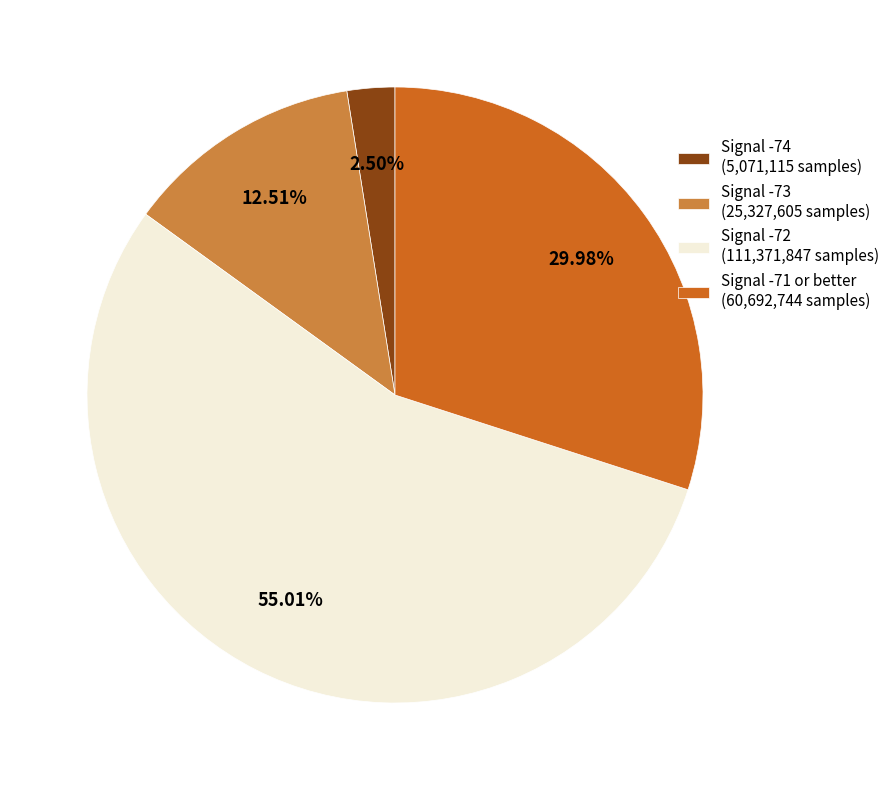

Between Signal -74 (5,071,115 samples) and Signal -71 or better (60,692,744 samples), which is larger?

Signal -71 or better (60,692,744 samples)